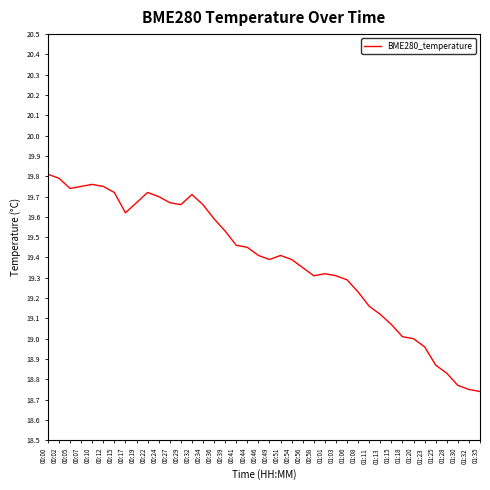

Approximately how many times larger is the value at 00:02 compared to 00:49?

1.0